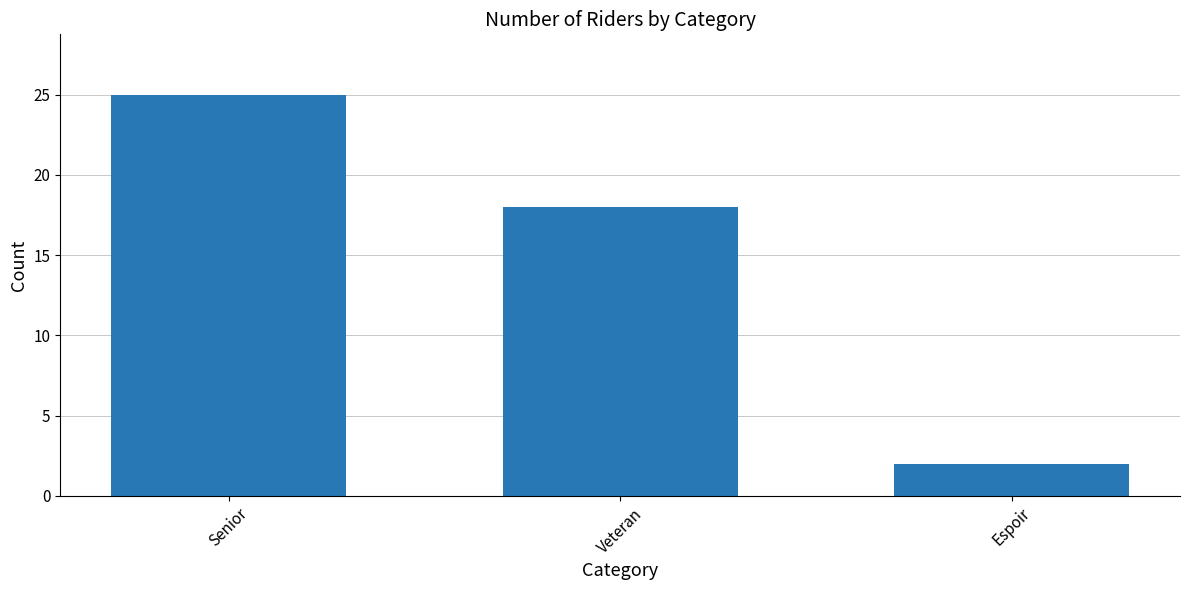

The value at Veteran is 18. True or false?

True